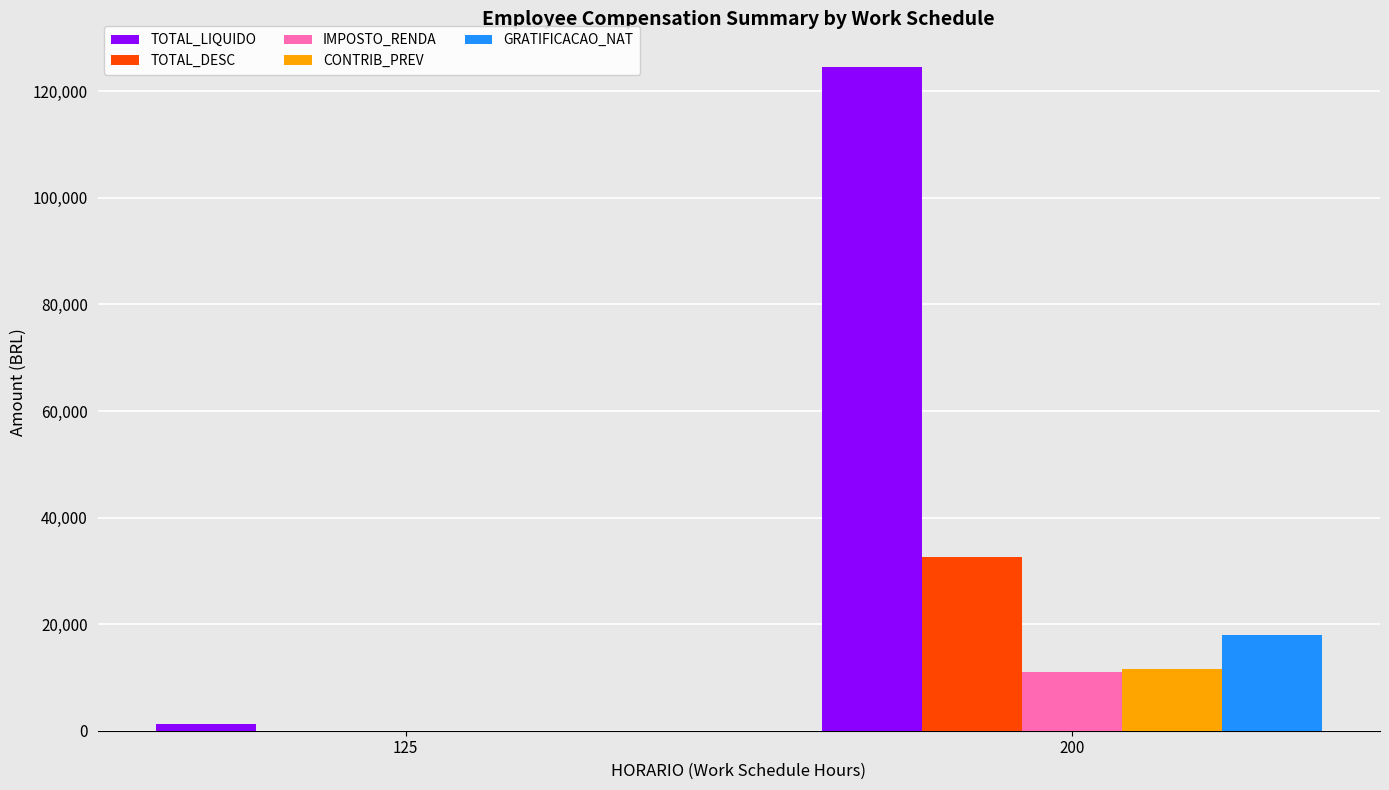

Which series has the widest spread of values?

TOTAL_LIQUIDO